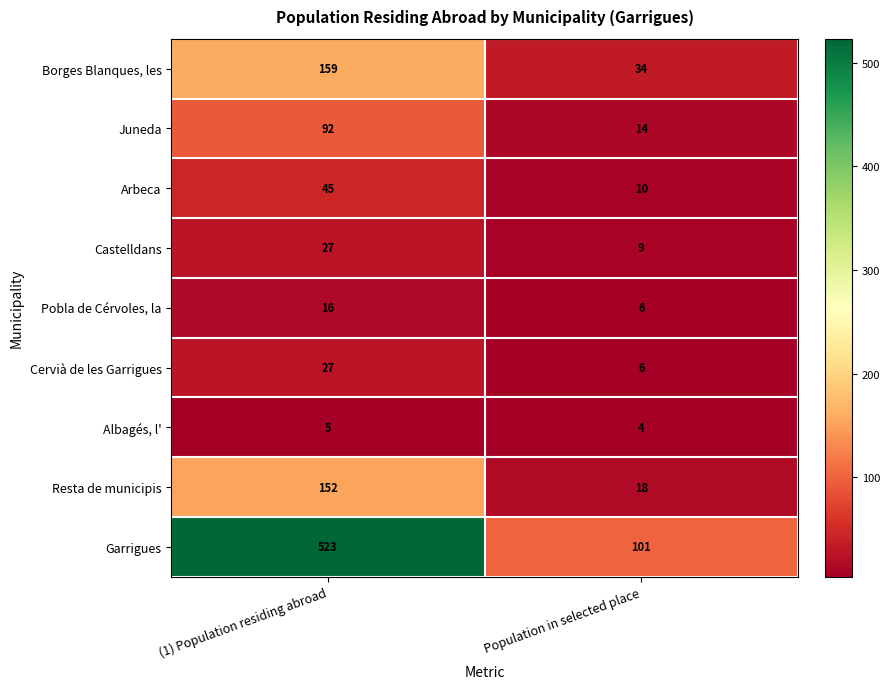

Which series changed the most between (1) Population residing abroad and Population in selected place?

Garrigues